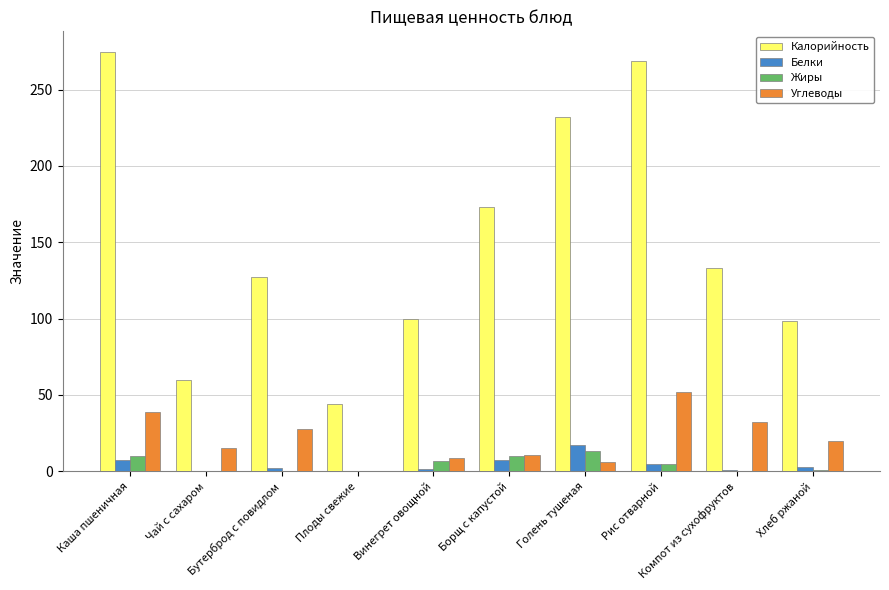

How many groups of bars are there?

10